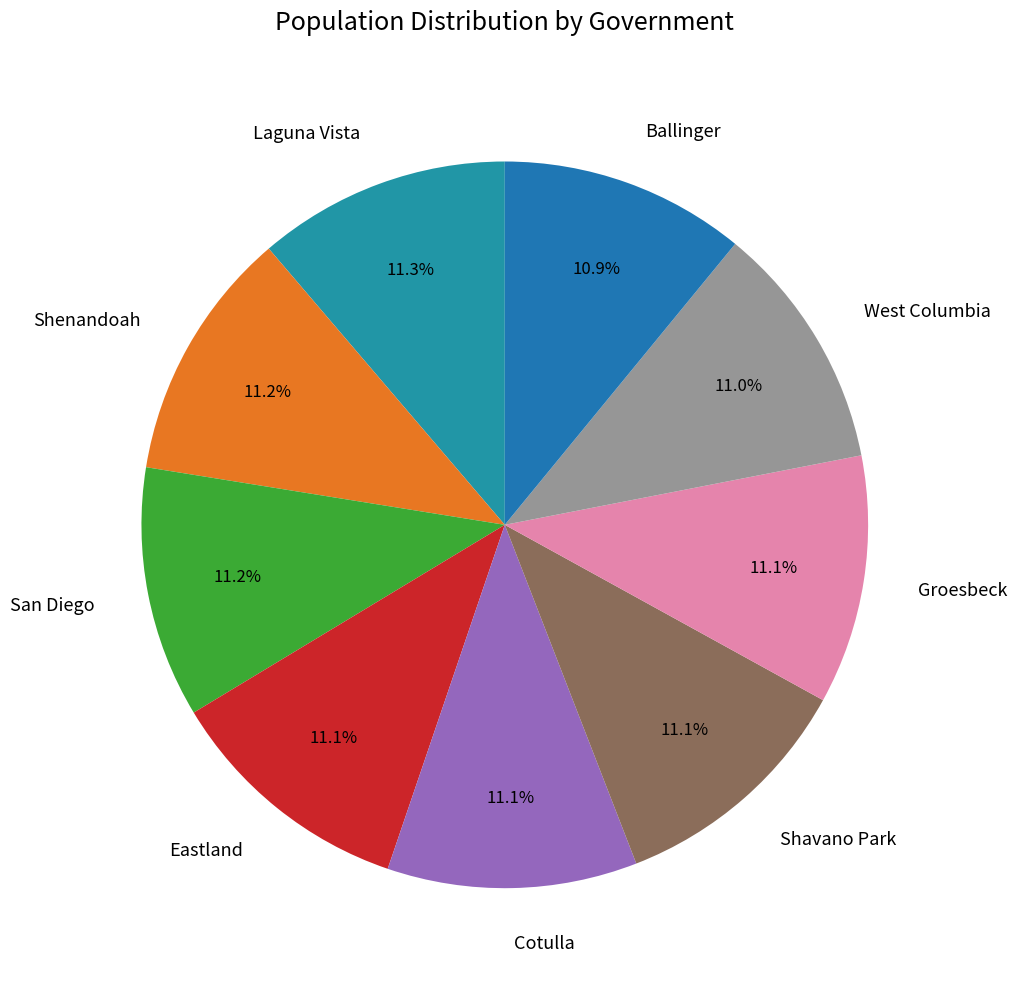

To the nearest percent, what is the average slice percentage?

11%